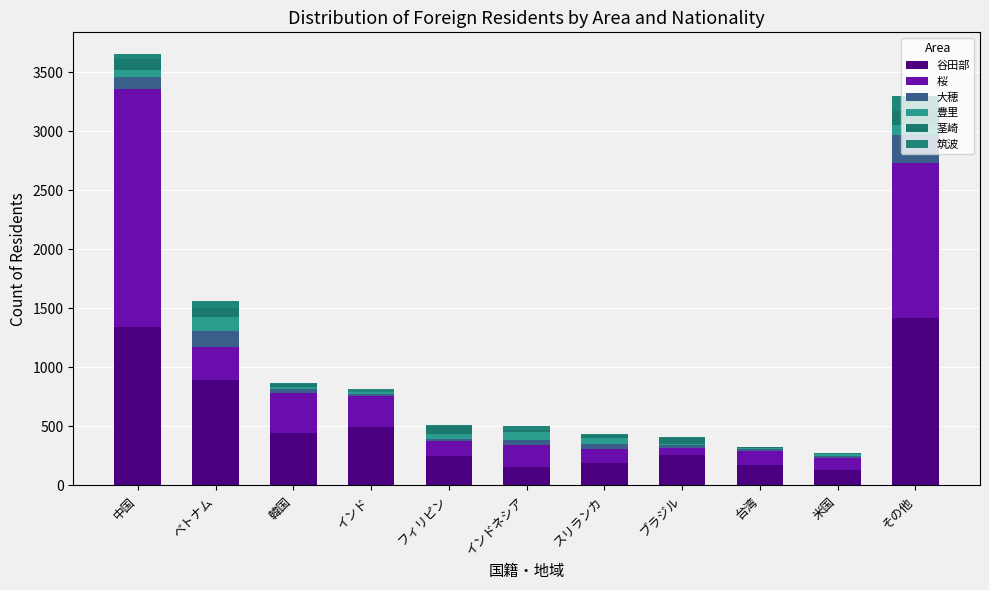

How many data points does each series have?

11